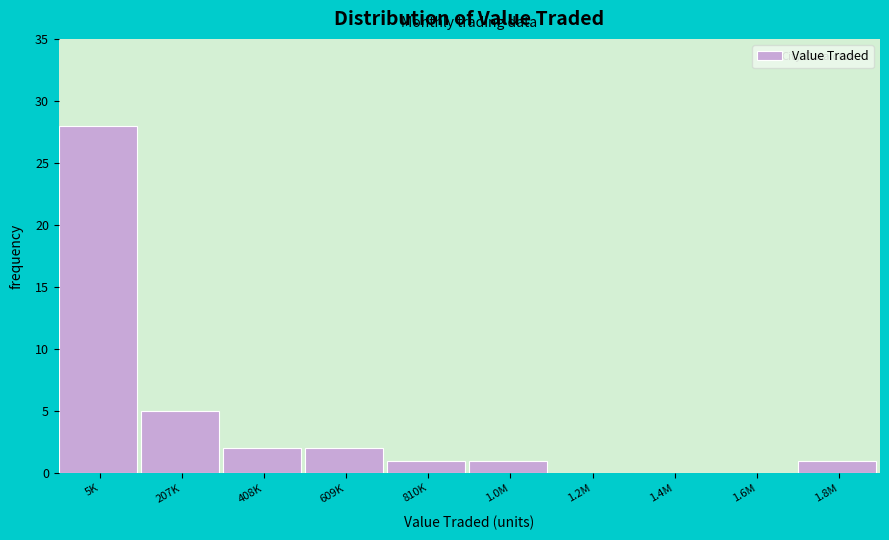

Reading left to right, list all the values displayed in this chart.

5K=28	207K=5	408K=2	609K=2	810K=1	1.0M=1	1.2M=0	1.4M=0	1.6M=0	1.8M=1